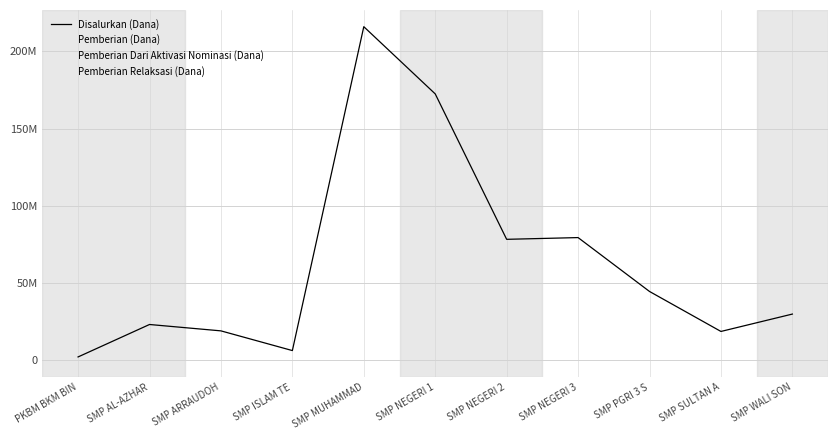

Reading left to right, transcribe all the data shown in this chart.

Disalurkan (Dana): 2250000	23250000	19125000	6375000	216000000	172500000	78375000	79500000	44625000	18750000	30000000
Pemberian (Dana): 1500000	16500000	17625000	4500000	136500000	126000000	52875000	56625000	34500000	11250000	10125000
Pemberian Dari Aktivasi Nominasi (Dana): 0	750000	0	0	18375000	22875000	21375000	21000000	1500000	2250000	18000000
Pemberian Relaksasi (Dana): 750000	6000000	1500000	1875000	61125000	23625000	4125000	1875000	8625000	5250000	1875000